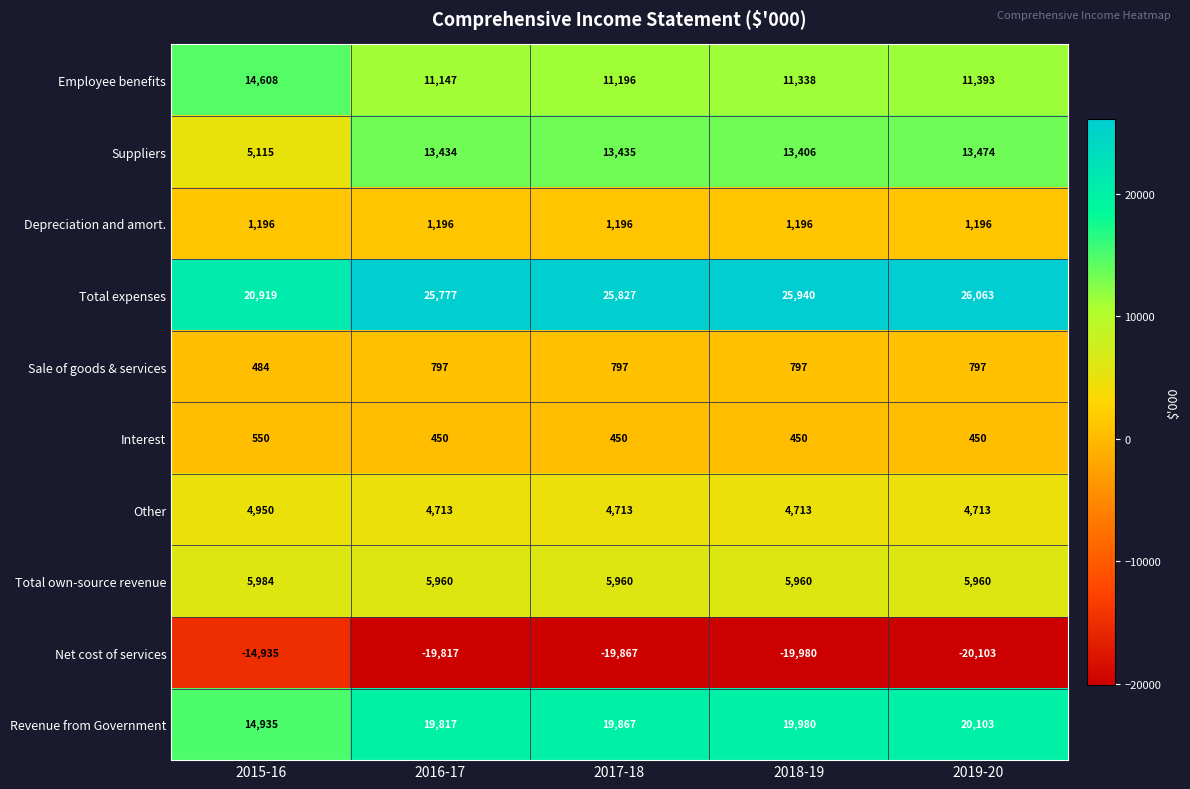

What is the sum of all Suppliers values?

58864